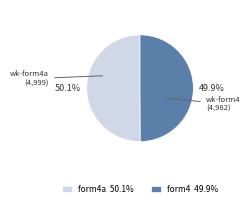

How many slices are in this pie chart?

2